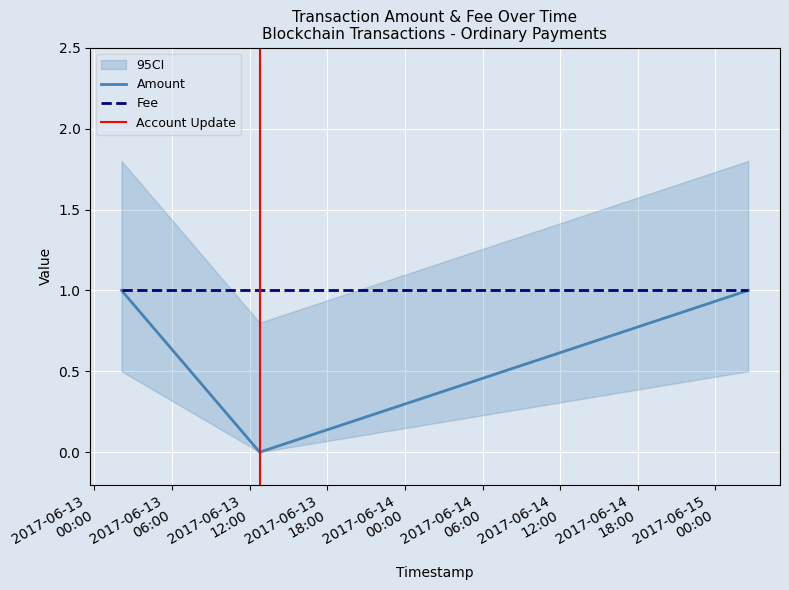

What is the average value?

1